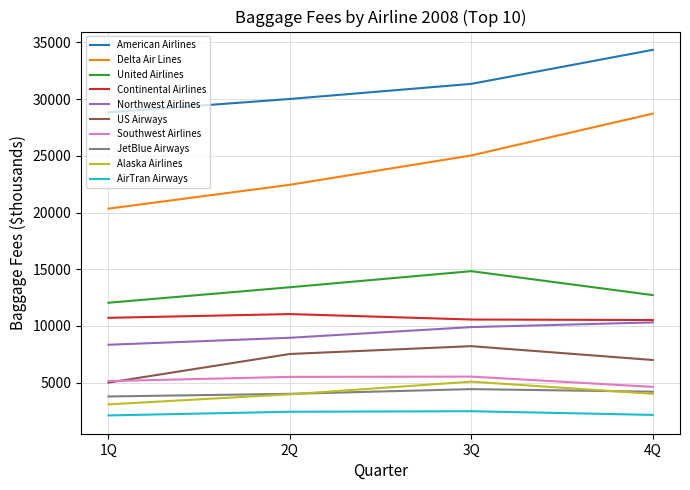

Rank the series by their maximum value, from highest to lowest.

American Airlines, Delta Air Lines, United Airlines, Continental Airlines, Northwest Airlines, US Airways, Southwest Airlines, Alaska Airlines, JetBlue Airways, AirTran Airways